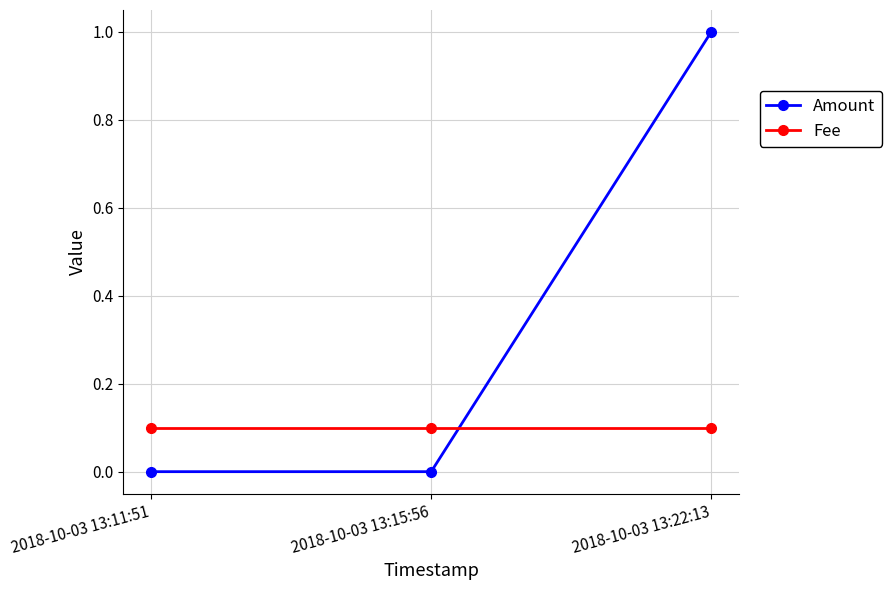

At how many categories does at least one series exceed 0?

3